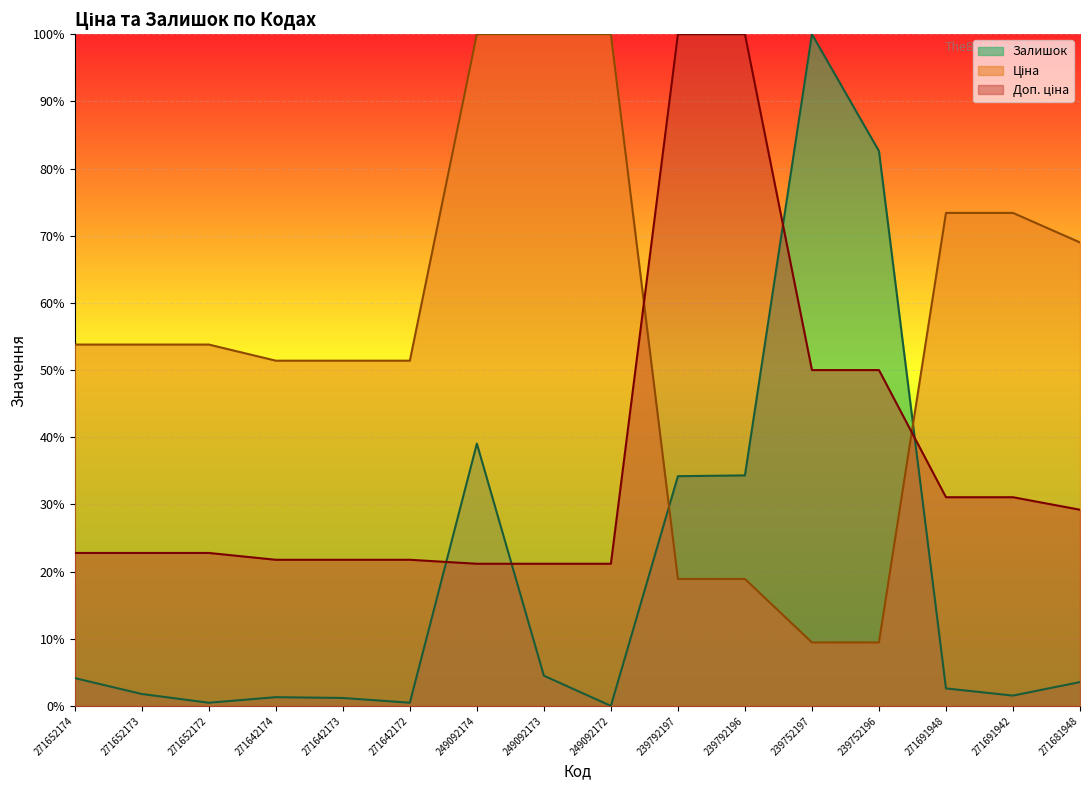

How many intersections are there between Залишок and Доп. ціна?

4